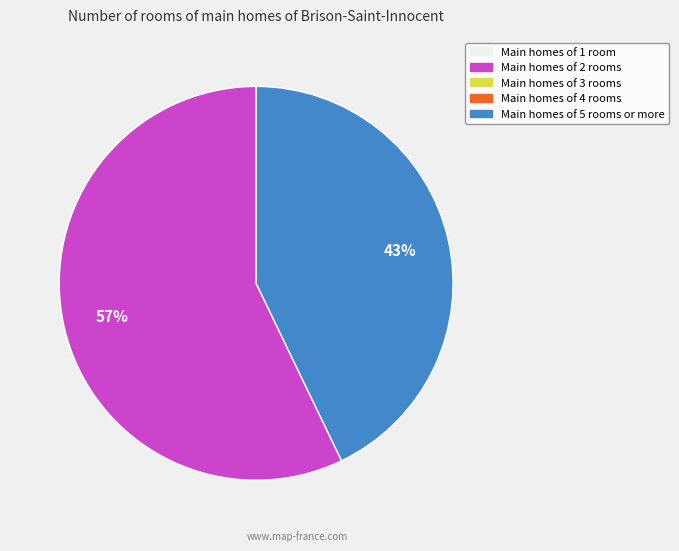

To the nearest percent, what is the average slice percentage?

50%